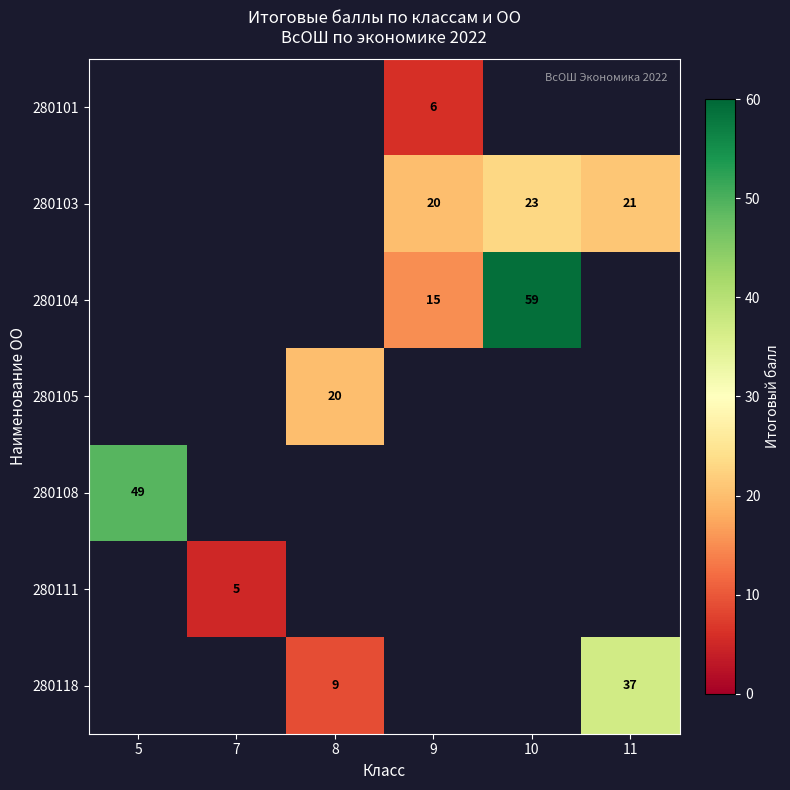

What is the sum of the 280103 values at 10 and 11?

44